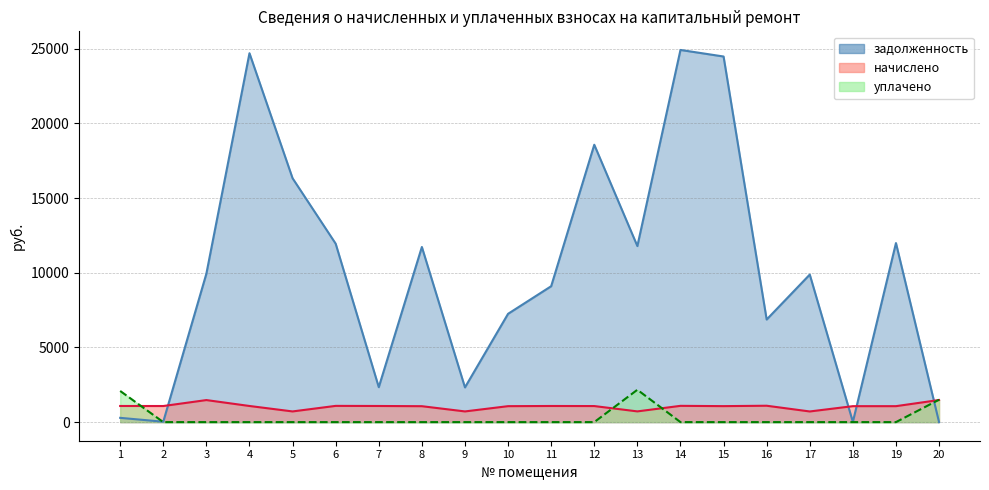

What is the difference between the maximum and minimum values in the начислено series?

768.0